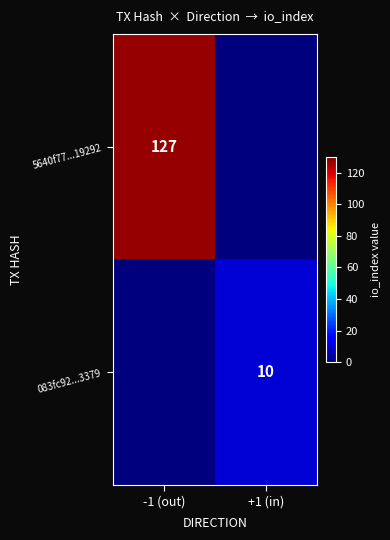

Is the value of 5640f77...19292 at -1 (out) greater than the value of 083fc92...3379 at +1 (in)?

Yes